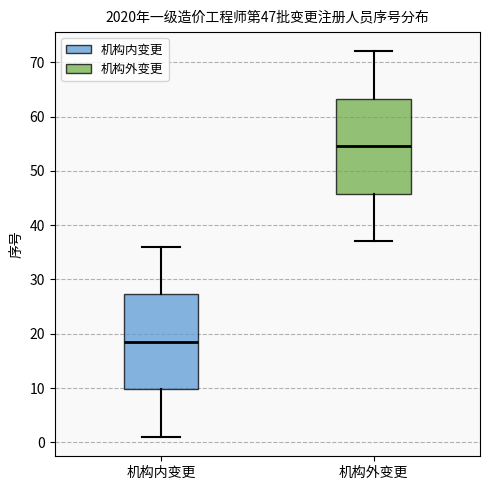

Which box has the lowest median line?

机构内变更